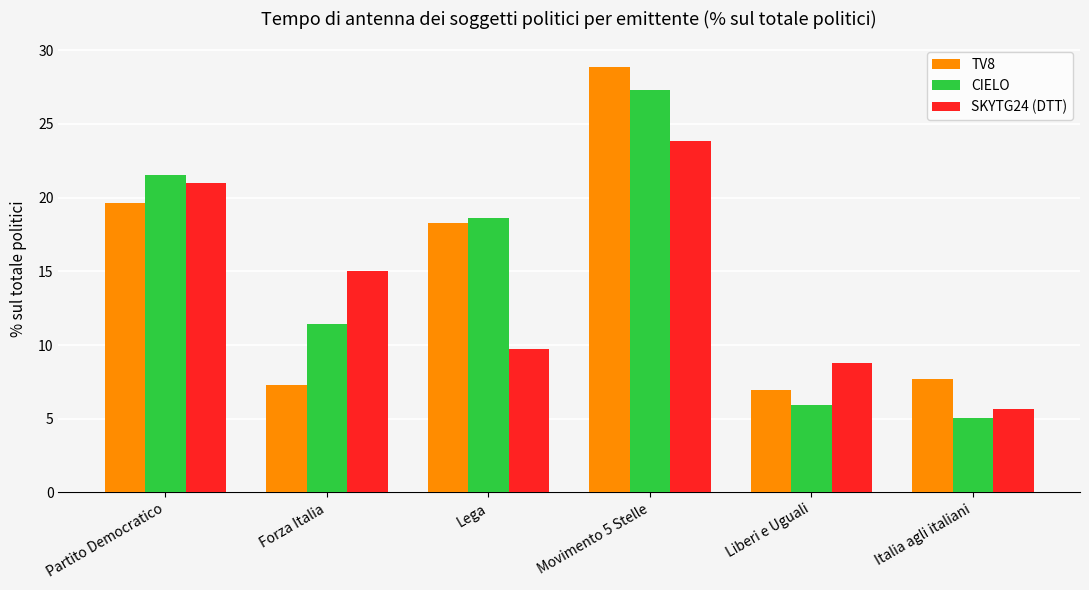

True or false: TV8 has a value of 2.4 at Liberi e Uguali.

False